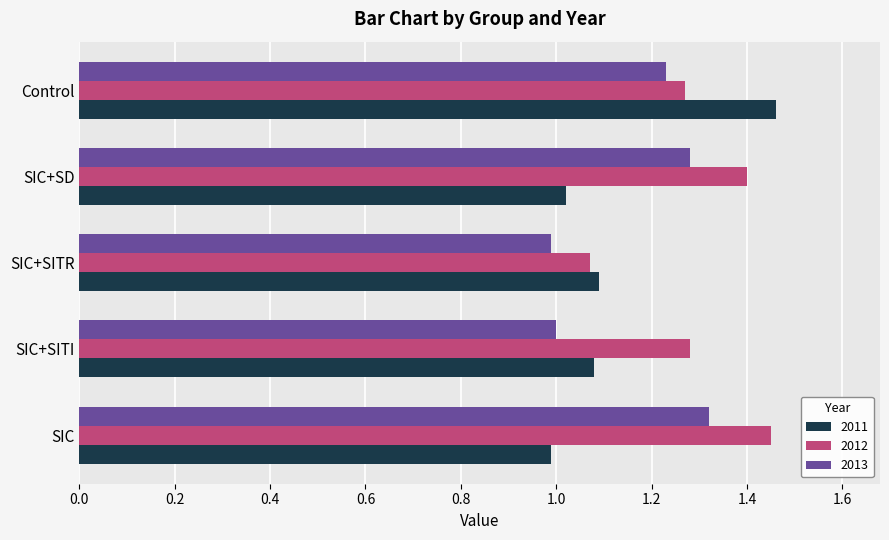

The 2012 series shows 0.6 at SIC. True or false?

False